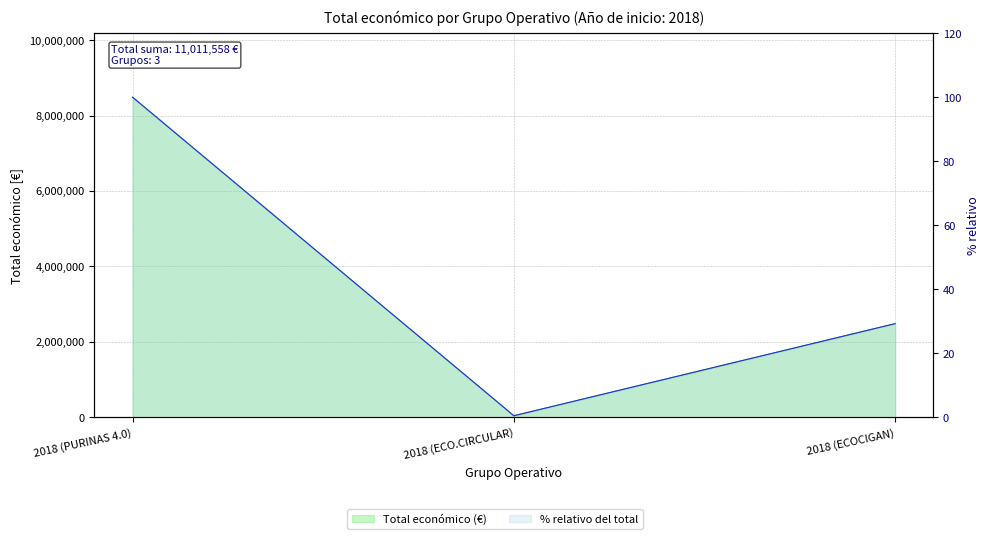

What is the sum of all values?

11011558